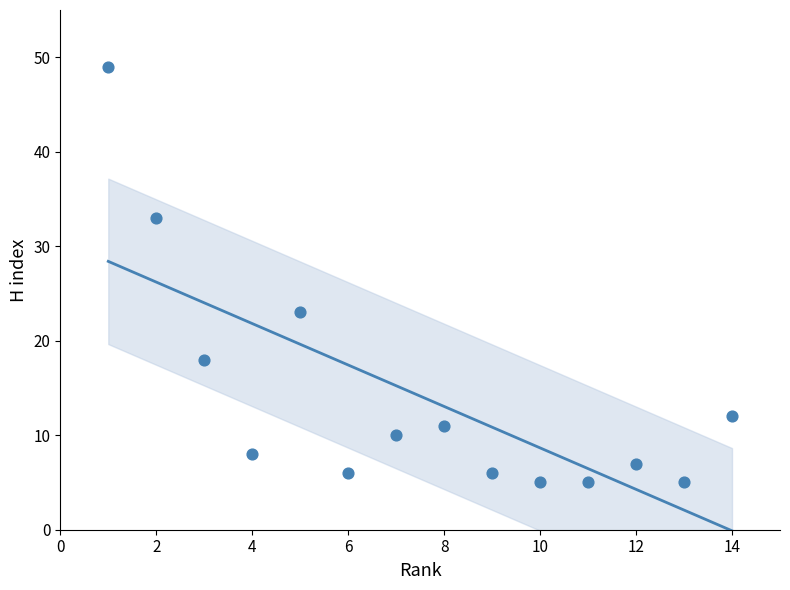

What is the range of X values (max minus min)?

13